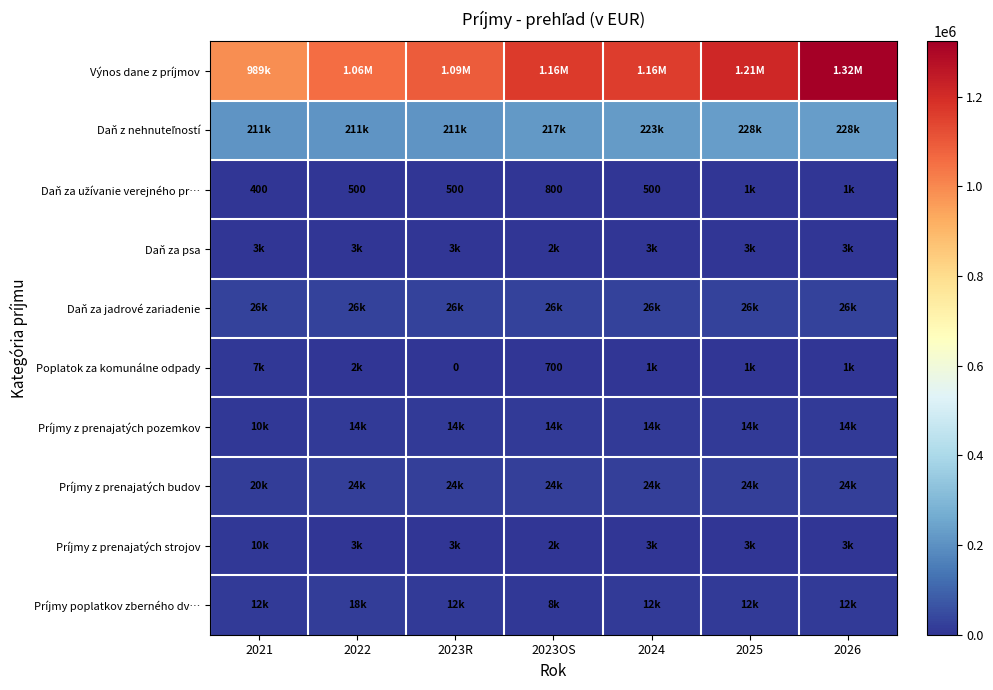

At which category does the chart reach its peak across all series?

2026